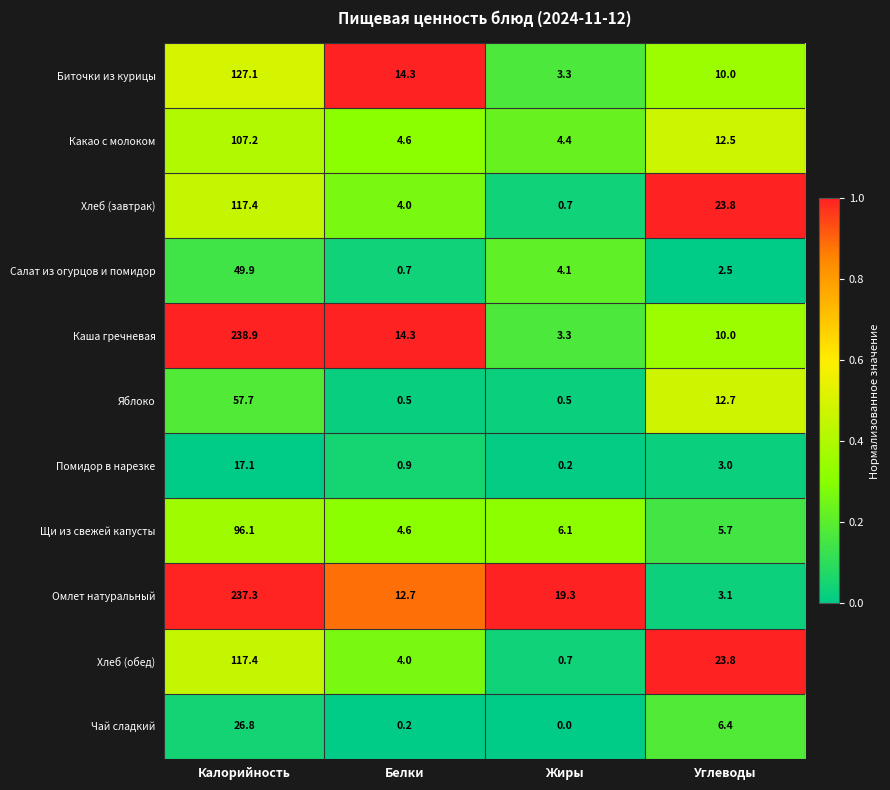

The Хлеб (обед) series shows 0.7 at Жиры. True or false?

True